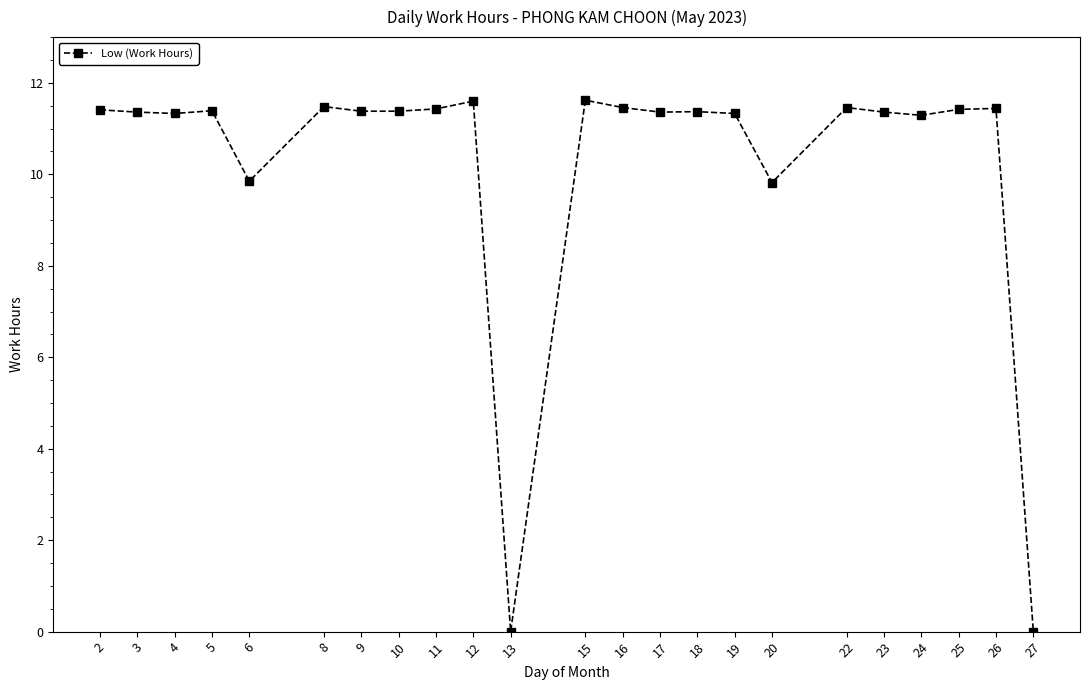

What is the value of the 3rd point from the left?

11.3